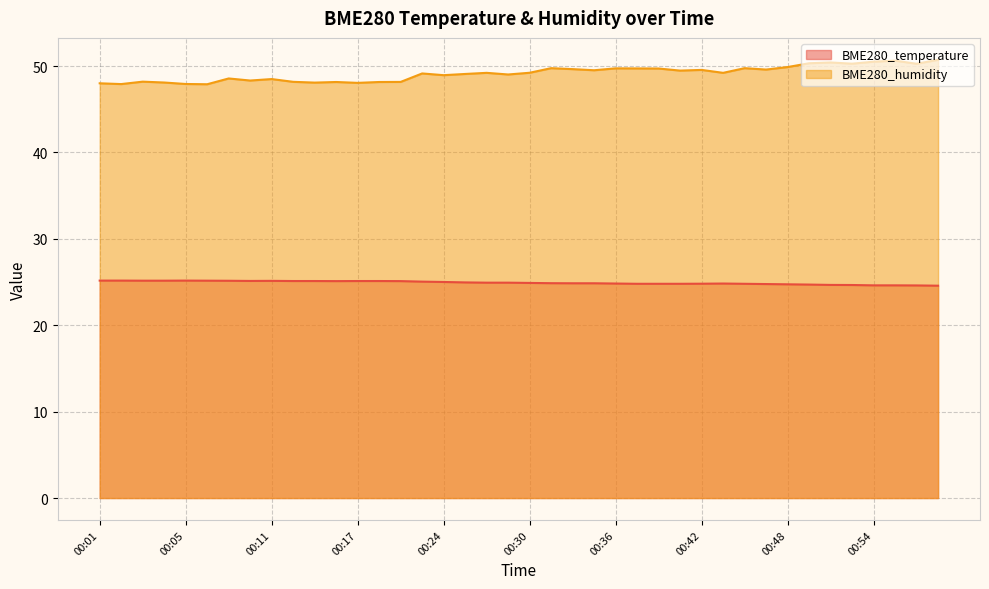

True or false: BME280_temperature and BME280_humidity intersect in this chart.

False